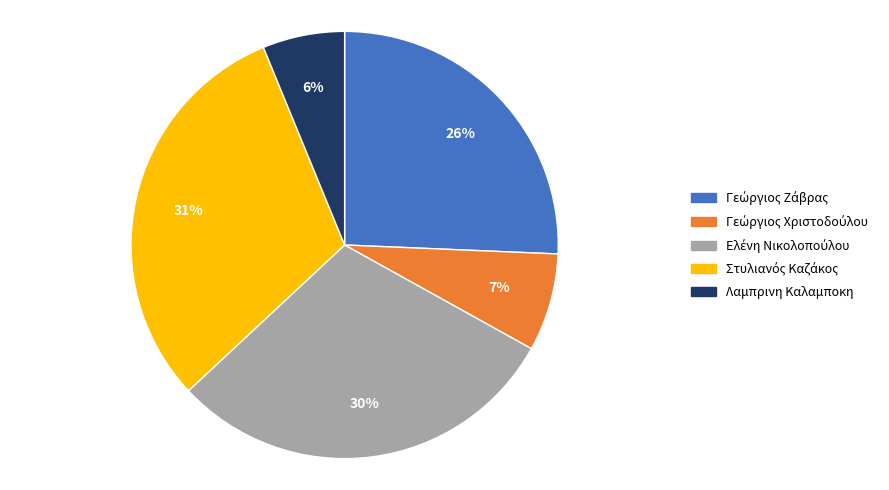

To the nearest percent, what percentage of the pie is Λαμπρινη Καλαμποκη?

6%